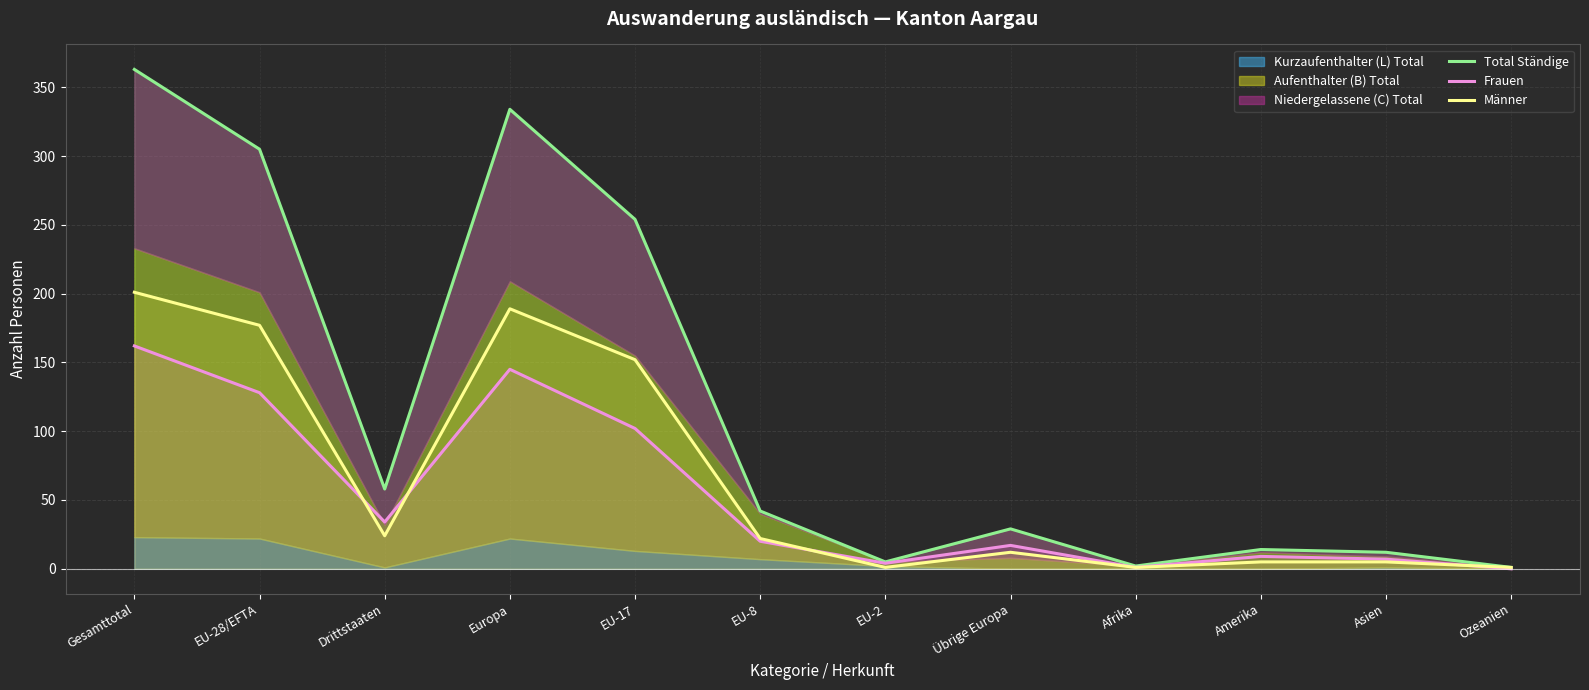

In Männer, how many points are higher than both neighbors (excluding endpoints)?

2